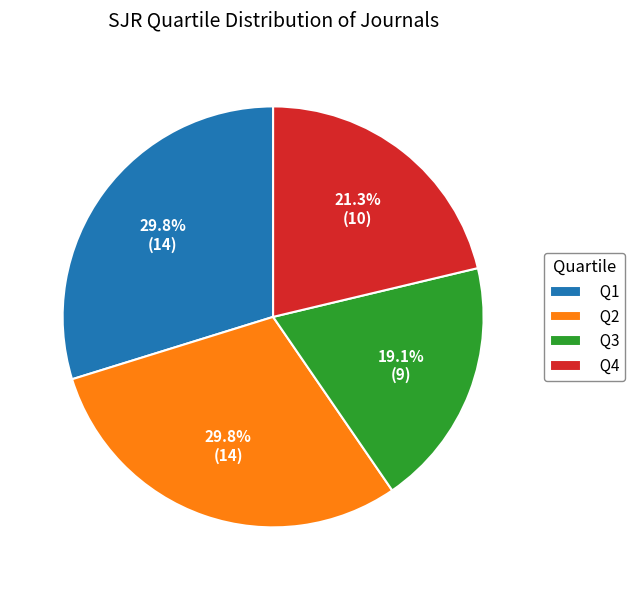

Does any single category account for the majority?

No